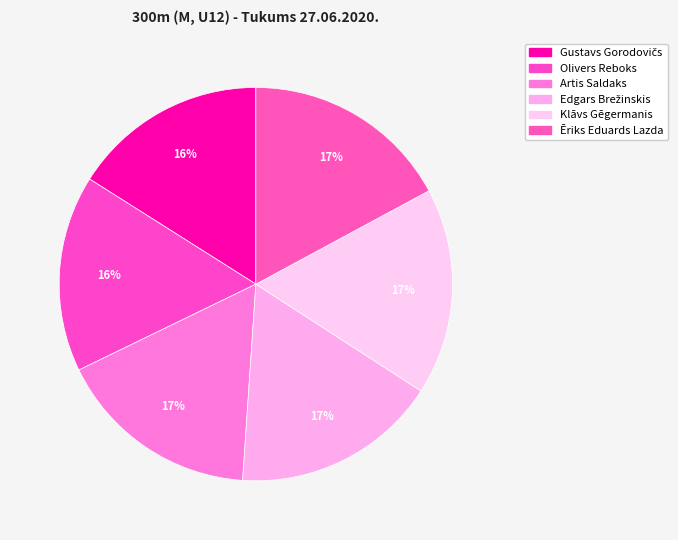

What is the ratio of the value at Artis Saldaks to the value at Ēriks Eduards Lazda?

1.0